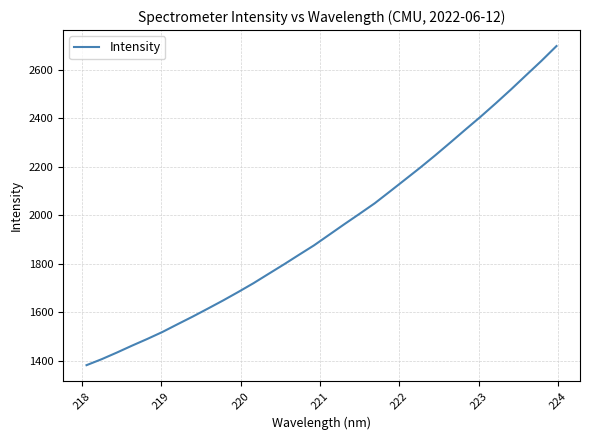

What is the maximum value shown in the chart?

2697.5